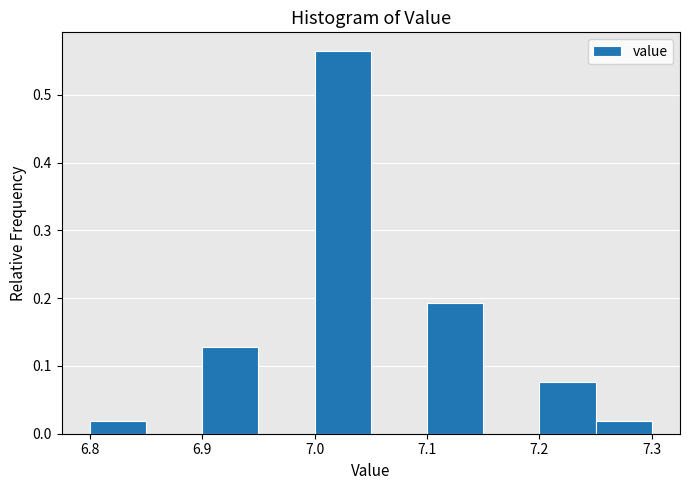

Reading left to right, transcribe this chart: for each bar, give the range it covers on the x-axis and its height. The values are not printed on the chart, so give them approximately, as read against the axis.

6.80 to 6.85: 0.02
6.85 to 6.90: 0
6.90 to 6.95: 0.13
6.95 to 7.00: 0
7.00 to 7.05: 0.56
7.05 to 7.10: 0
7.10 to 7.15: 0.19
7.15 to 7.20: 0
7.20 to 7.25: 0.08
7.25 to 7.30: 0.02